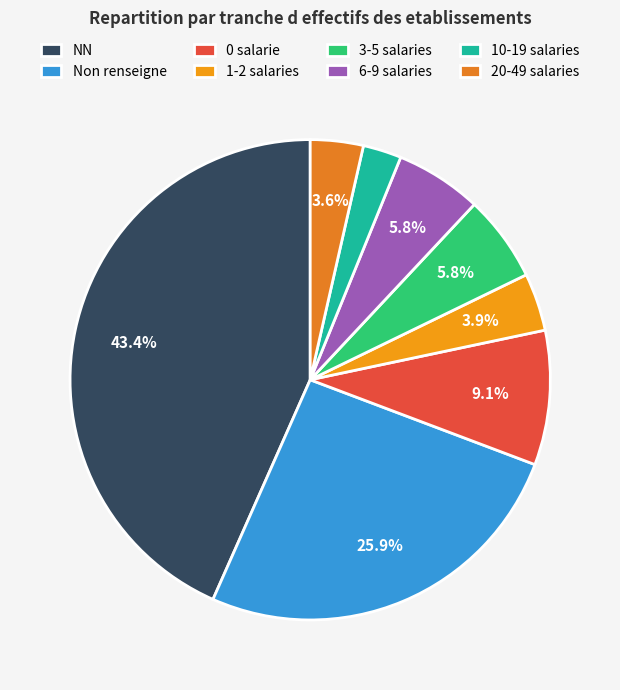

To the nearest percent, what is the average slice percentage?

12%